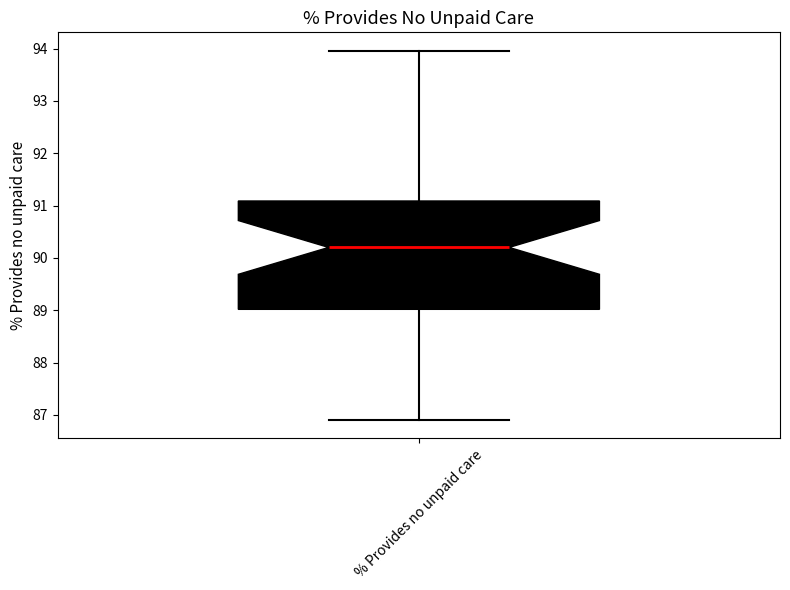

Where does the lower whisker of the box for % Provides no unpaid care end on the y-axis? The values are not printed on the chart, so give them approximately, as read against the axis.

86.9